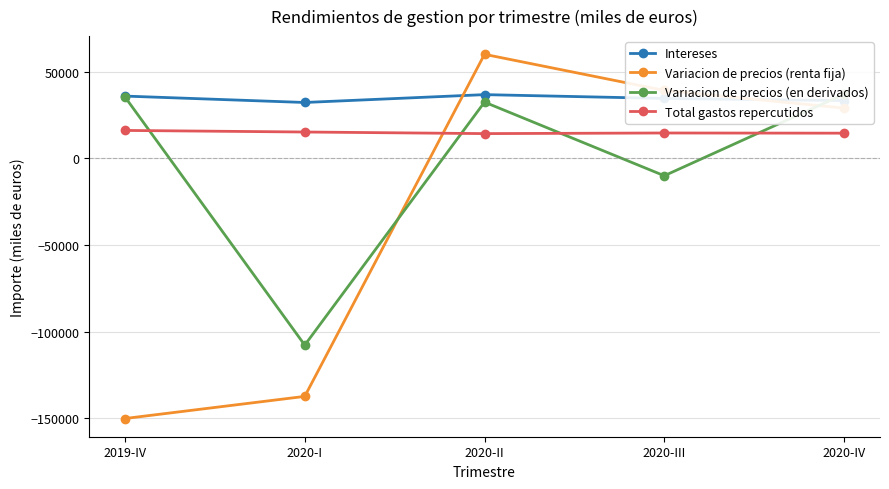

How many data points in Variacion de precios (en derivados) are above 32449?

2